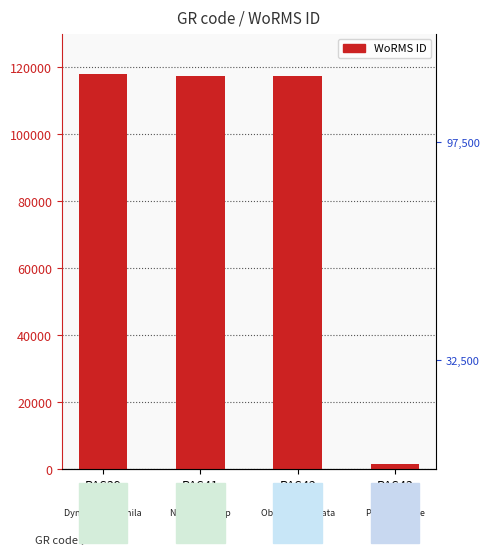

What is the change in value from RAS41 to RAS42?

+193